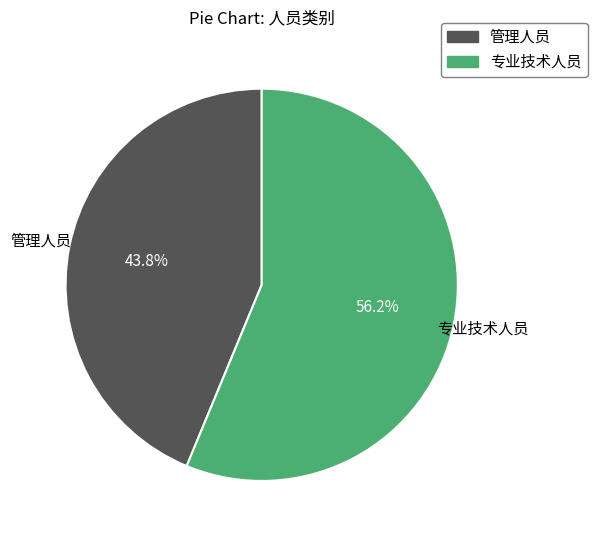

True or false: 专业技术人员 accounts for 71% of the total.

False